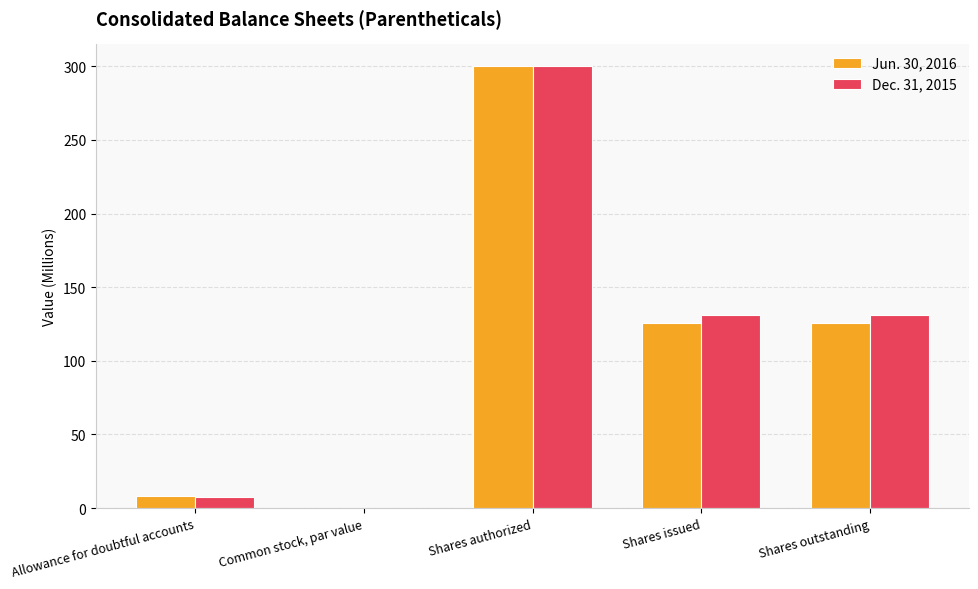

What is the maximum value for Dec. 31, 2015?

300.0